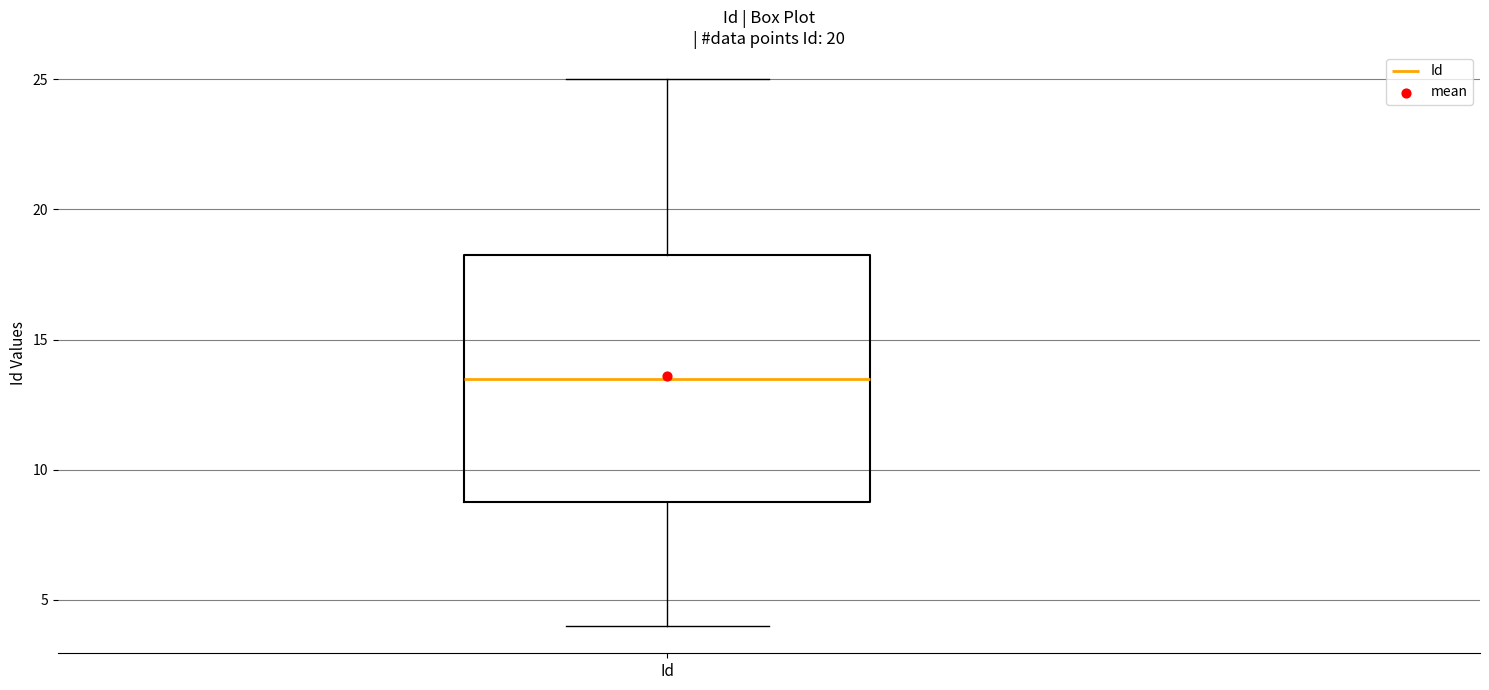

Read this box plot against the y-axis: the position of the median line, the range covered by the box, and the ends of both whiskers. The values are not printed on the chart, so give them approximately, as read against the axis.

median 13.5, box 9.0 to 18.5, whiskers 4.0 to 25.0